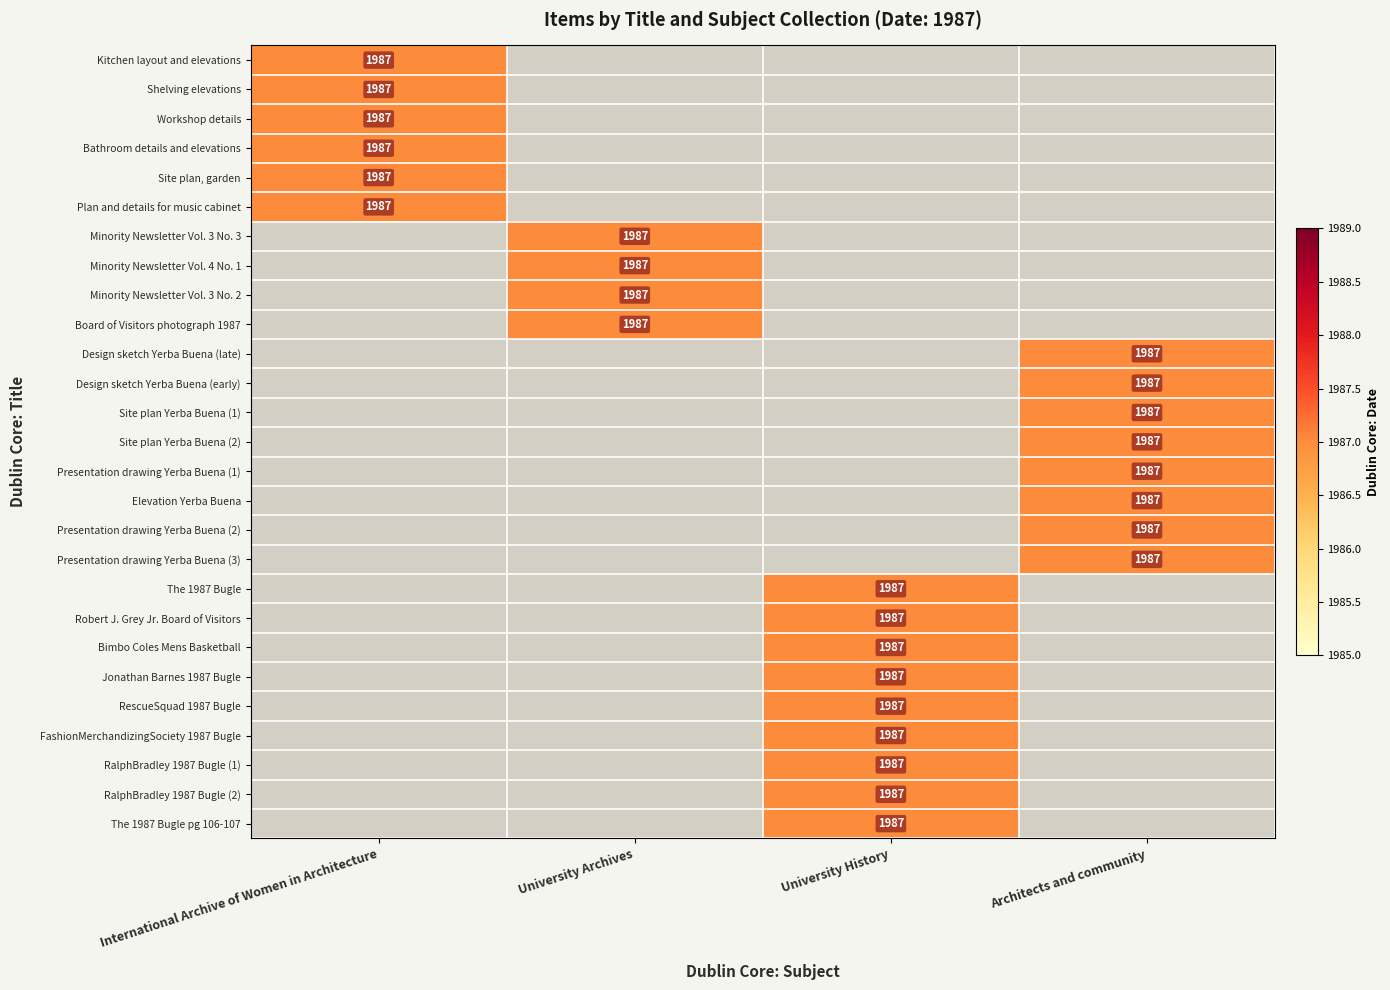

Reading right to left, extract all data points from this chart.

Kitchen layout and elevations: Architects and community=0	University History=0	University Archives=0	International Archive of Women in Architecture=1987
Shelving elevations: Architects and community=0	University History=0	University Archives=0	International Archive of Women in Architecture=1987
Workshop details: Architects and community=0	University History=0	University Archives=0	International Archive of Women in Architecture=1987
Bathroom details and elevations: Architects and community=0	University History=0	University Archives=0	International Archive of Women in Architecture=1987
Site plan, garden: Architects and community=0	University History=0	University Archives=0	International Archive of Women in Architecture=1987
Plan and details for music cabinet: Architects and community=0	University History=0	University Archives=0	International Archive of Women in Architecture=1987
Minority Newsletter Vol. 3 No. 3: Architects and community=0	University History=0	University Archives=1987	International Archive of Women in Architecture=0
Minority Newsletter Vol. 4 No. 1: Architects and community=0	University History=0	University Archives=1987	International Archive of Women in Architecture=0
Minority Newsletter Vol. 3 No. 2: Architects and community=0	University History=0	University Archives=1987	International Archive of Women in Architecture=0
Board of Visitors photograph 1987: Architects and community=0	University History=0	University Archives=1987	International Archive of Women in Architecture=0
Design sketch Yerba Buena (late): Architects and community=1987	University History=0	University Archives=0	International Archive of Women in Architecture=0
Design sketch Yerba Buena (early): Architects and community=1987	University History=0	University Archives=0	International Archive of Women in Architecture=0
Site plan Yerba Buena (1): Architects and community=1987	University History=0	University Archives=0	International Archive of Women in Architecture=0
Site plan Yerba Buena (2): Architects and community=1987	University History=0	University Archives=0	International Archive of Women in Architecture=0
Presentation drawing Yerba Buena (1): Architects and community=1987	University History=0	University Archives=0	International Archive of Women in Architecture=0
Elevation Yerba Buena: Architects and community=1987	University History=0	University Archives=0	International Archive of Women in Architecture=0
Presentation drawing Yerba Buena (2): Architects and community=1987	University History=0	University Archives=0	International Archive of Women in Architecture=0
Presentation drawing Yerba Buena (3): Architects and community=1987	University History=0	University Archives=0	International Archive of Women in Architecture=0
The 1987 Bugle: Architects and community=0	University History=1987	University Archives=0	International Archive of Women in Architecture=0
Robert J. Grey Jr. Board of Visitors: Architects and community=0	University History=1987	University Archives=0	International Archive of Women in Architecture=0
Bimbo Coles Mens Basketball: Architects and community=0	University History=1987	University Archives=0	International Archive of Women in Architecture=0
Jonathan Barnes 1987 Bugle: Architects and community=0	University History=1987	University Archives=0	International Archive of Women in Architecture=0
RescueSquad 1987 Bugle: Architects and community=0	University History=1987	University Archives=0	International Archive of Women in Architecture=0
FashionMerchandizingSociety 1987 Bugle: Architects and community=0	University History=1987	University Archives=0	International Archive of Women in Architecture=0
RalphBradley 1987 Bugle (1): Architects and community=0	University History=1987	University Archives=0	International Archive of Women in Architecture=0
RalphBradley 1987 Bugle (2): Architects and community=0	University History=1987	University Archives=0	International Archive of Women in Architecture=0
The 1987 Bugle pg 106-107: Architects and community=0	University History=1987	University Archives=0	International Archive of Women in Architecture=0